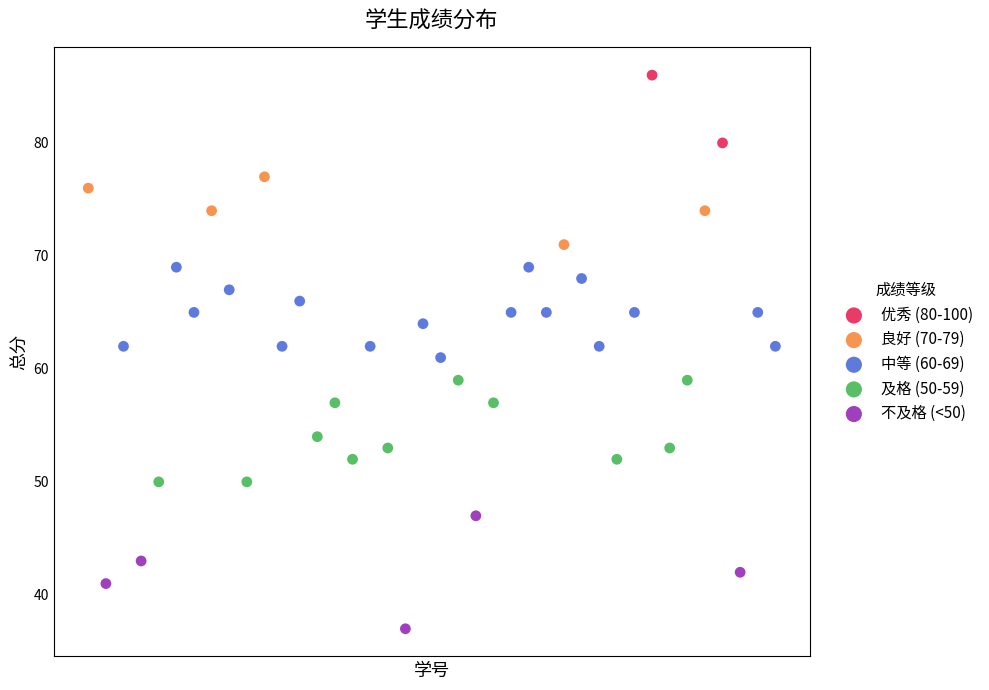

Which series reaches the maximum Y coordinate?

优秀 (80-100)